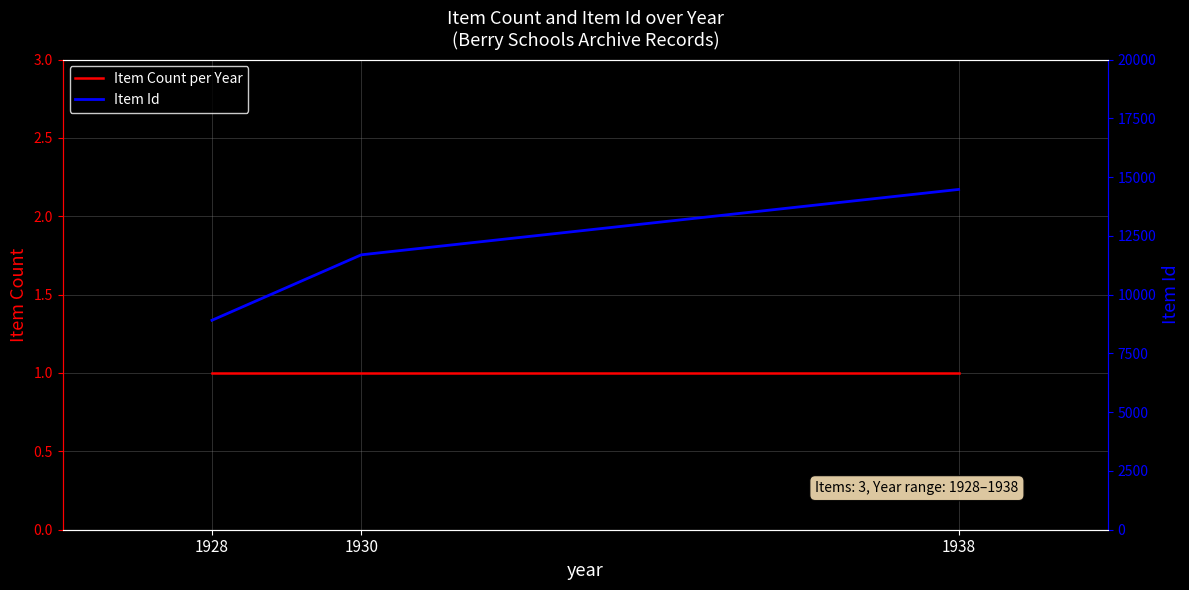

True or false: Item Count per Year has a value of 1 at 1930.

True